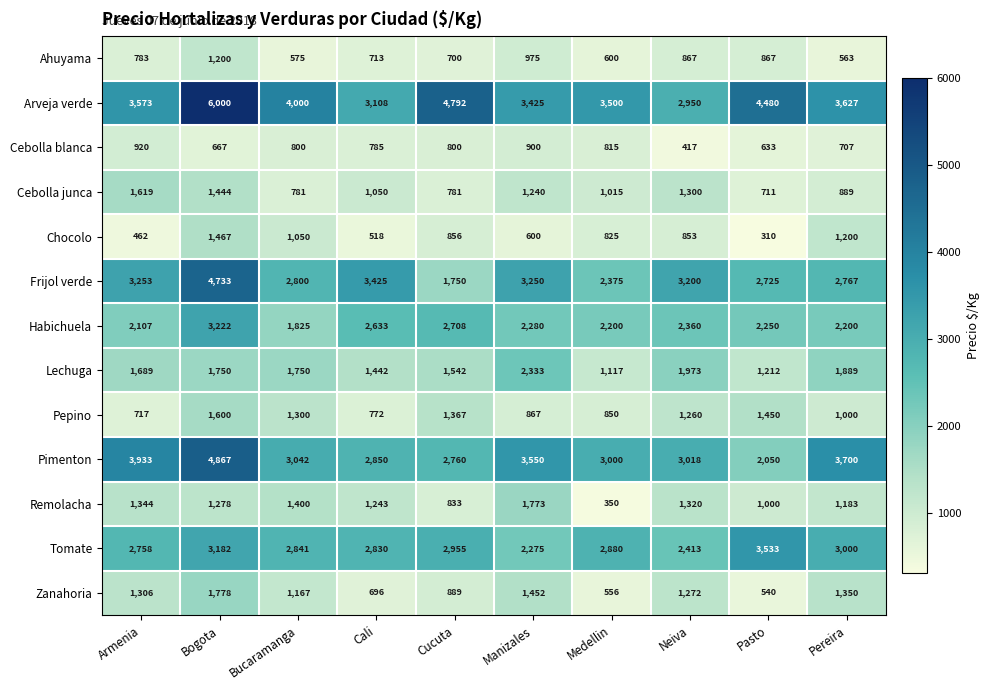

What is the difference between the second highest and second lowest values in the Remolacha series?

567